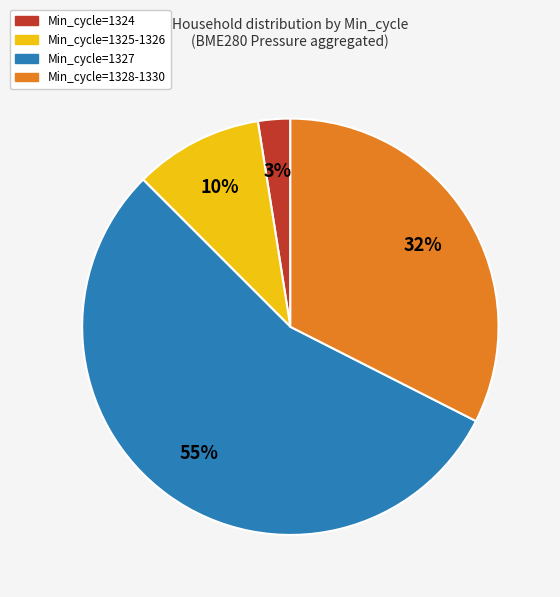

Is there a majority slice in this chart?

Yes